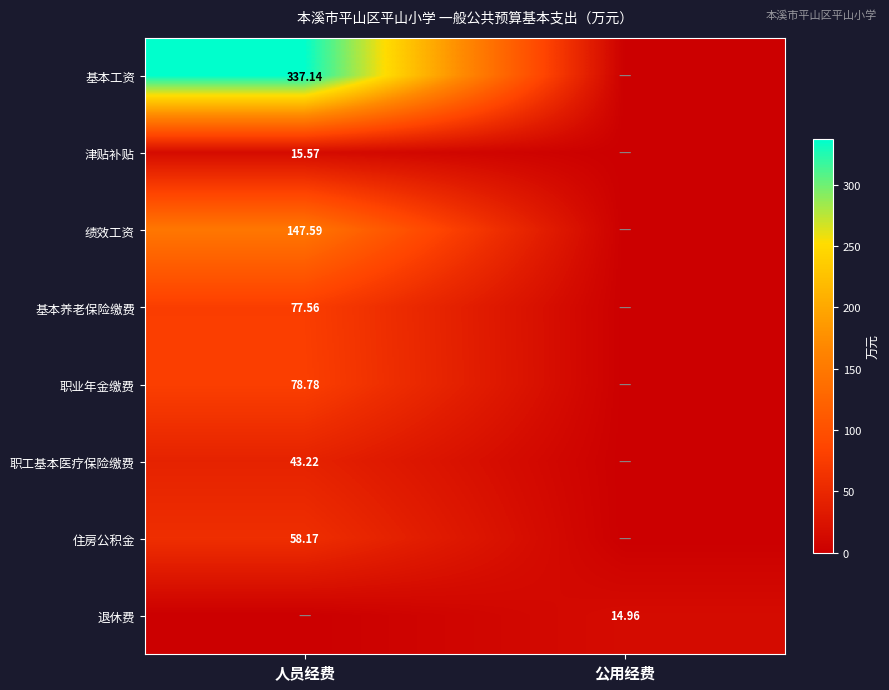

What is the spread (max minus min) of values at 人员经费?

337.1